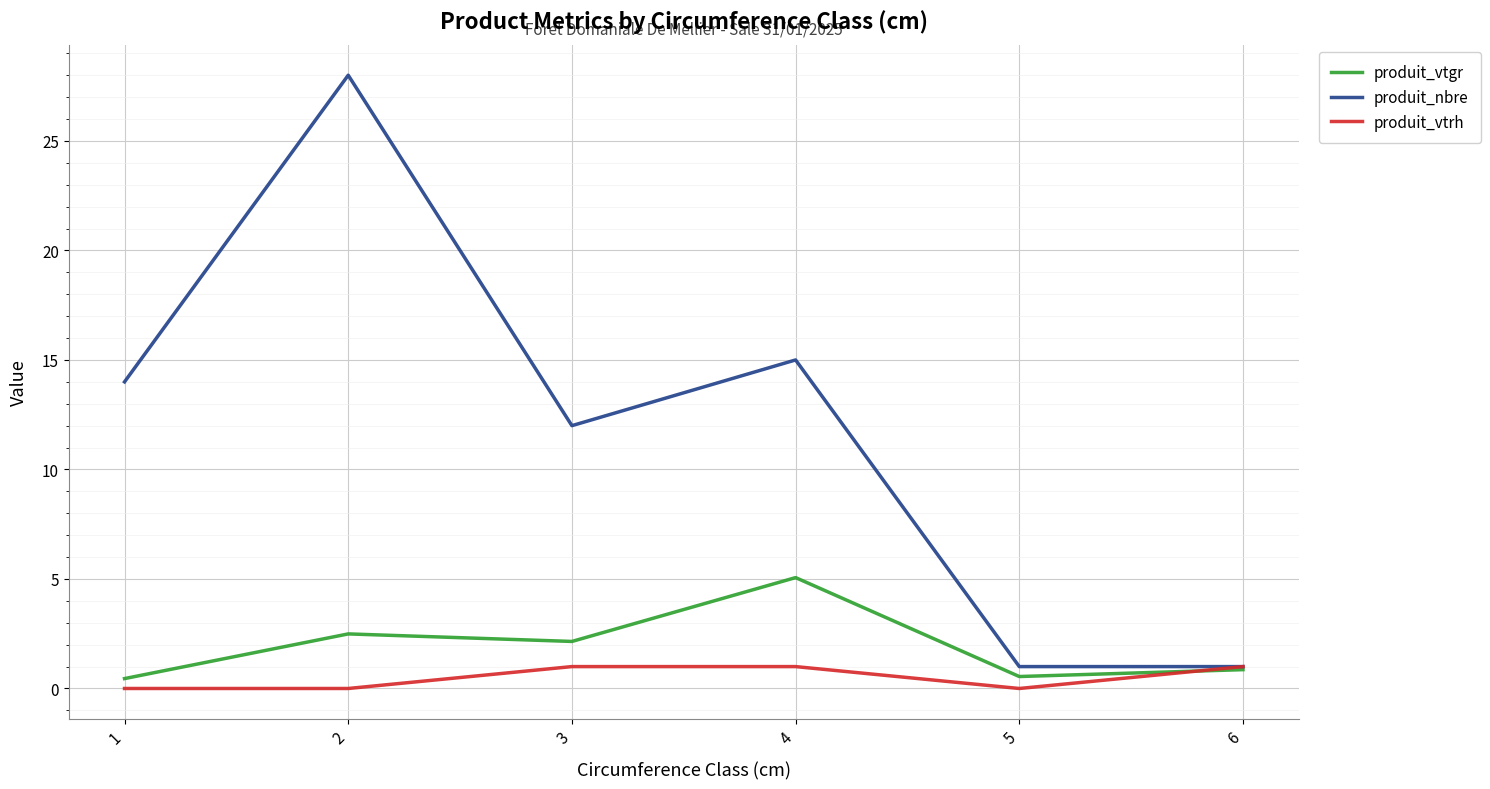

Is the value of produit_vtgr at 2 greater than the value of produit_nbre at 2?

No